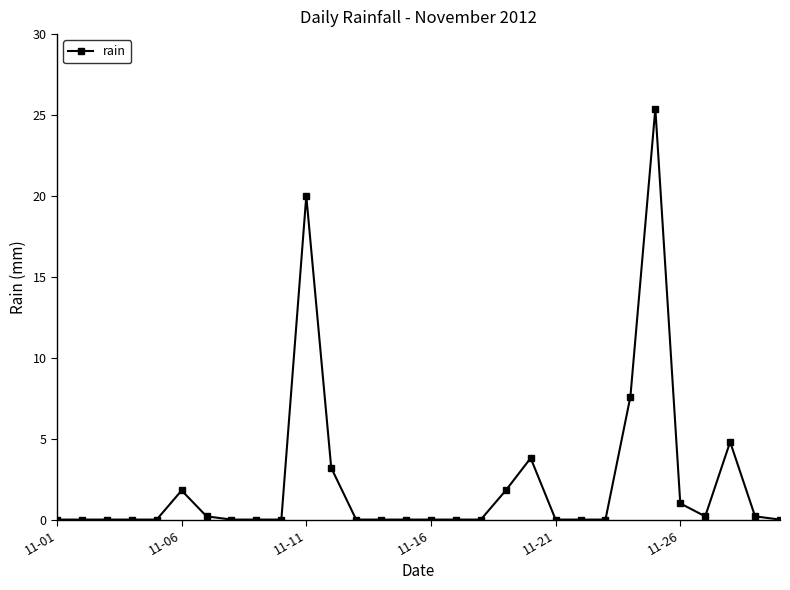

What is the difference between the maximum and second lowest values?

25.4